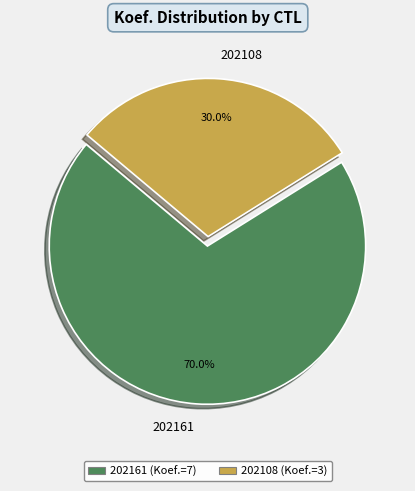

How many slices are in this pie chart?

2